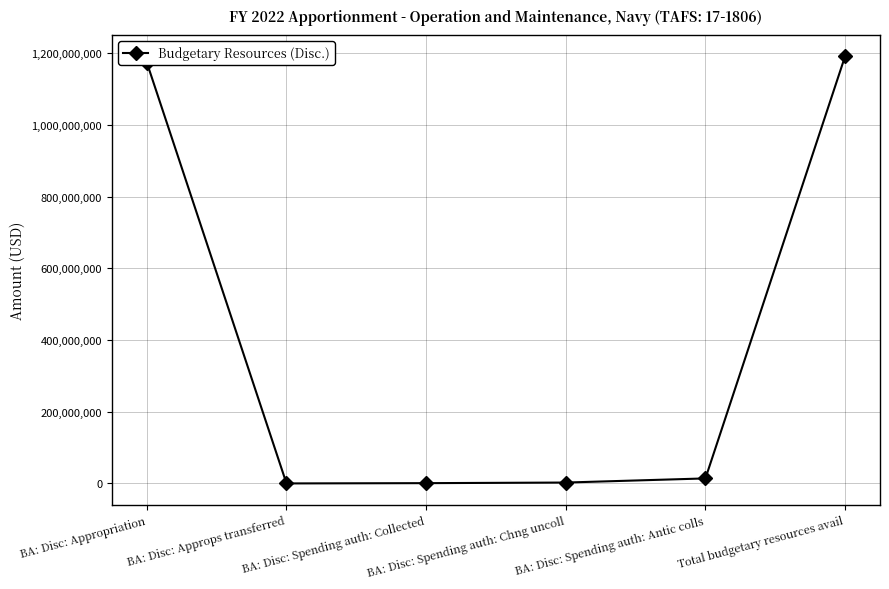

What value does the data have at BA: Disc: Appropriation, to the nearest 10?

1173598000